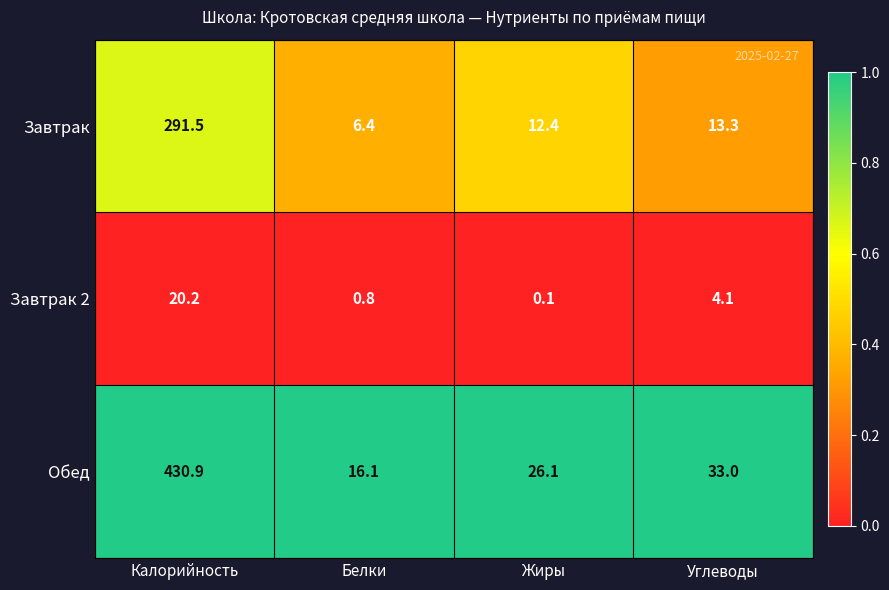

List the series in order of their overall mean, highest first.

Обед, Завтрак, Завтрак 2